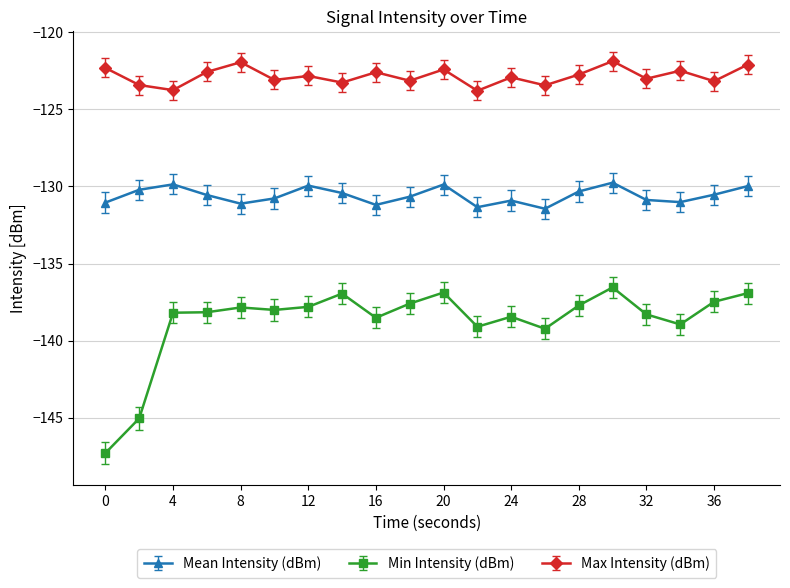

Which series has the largest total across all categories?

Max Intensity (dBm)